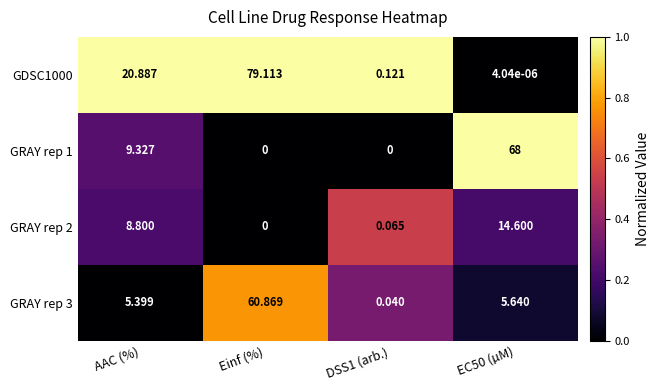

Which category has the lowest value in the GRAY rep 2 series?

Einf (%)